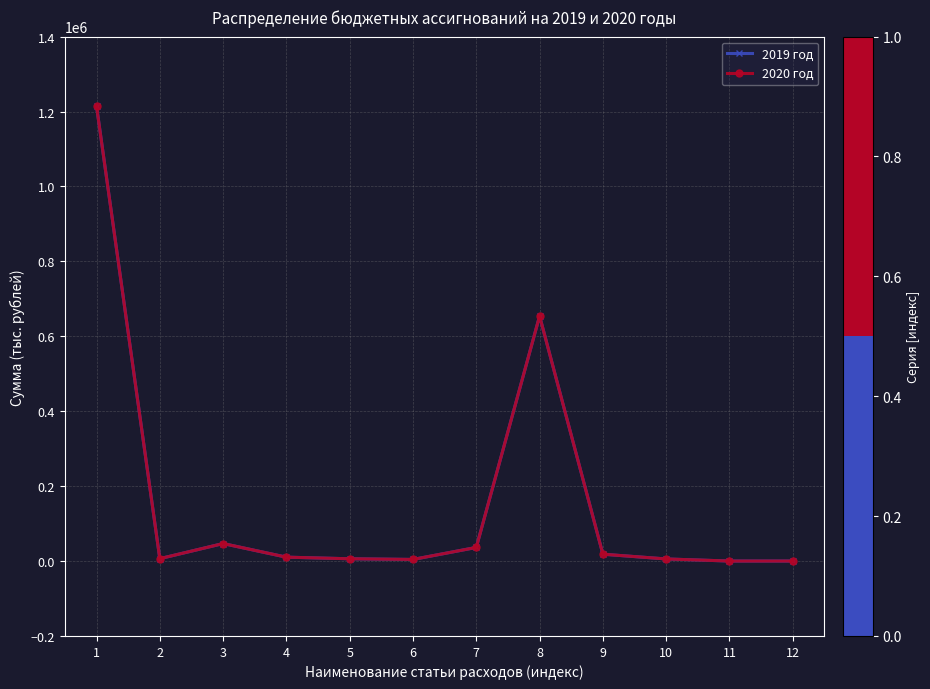

True or false: 2020 год has more than 1 points higher than both neighbors.

True